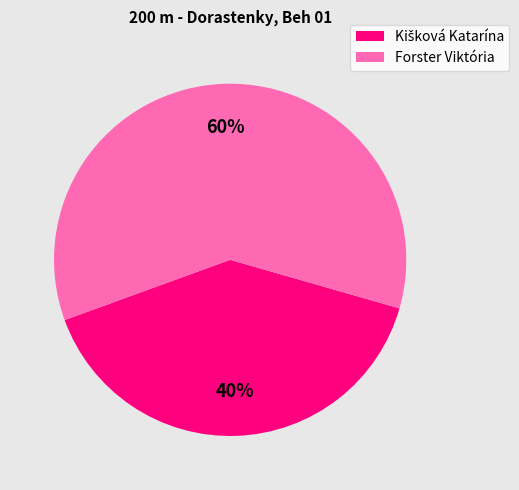

Which slice represents more than half of the pie?

Forster Viktória